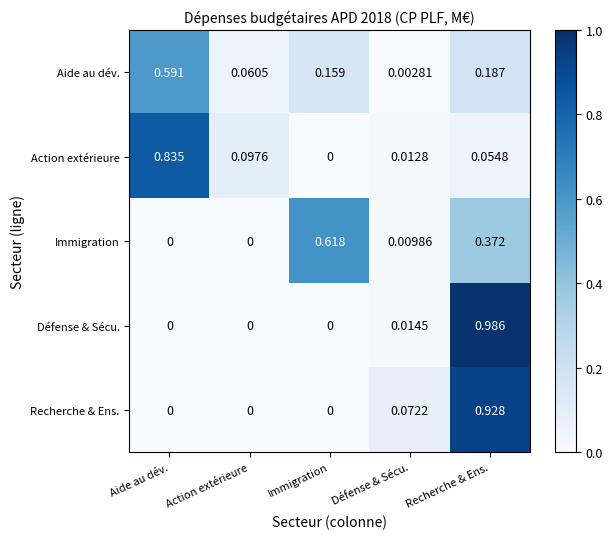

Which series has the widest spread of values?

Défense & Sécu.